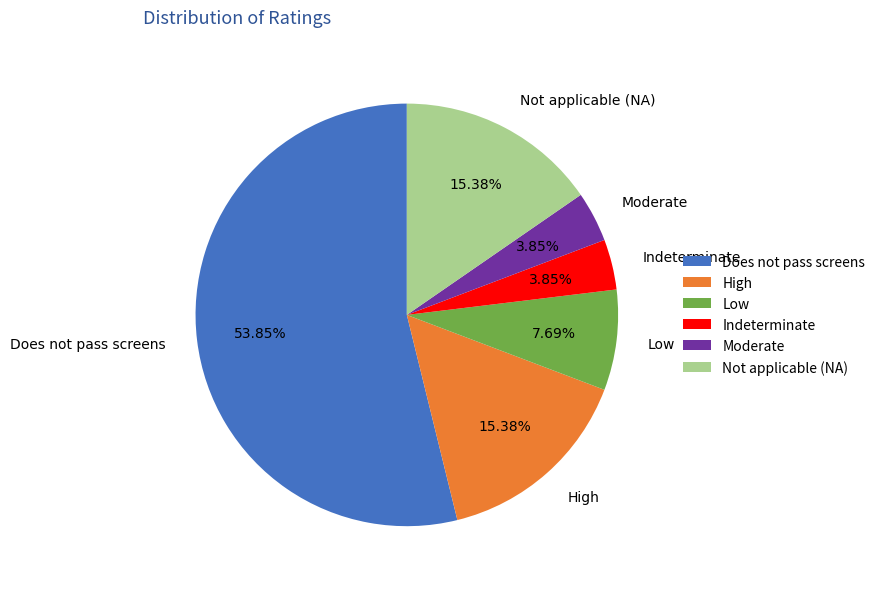

What is the largest slice in the pie chart?

Does not pass screens